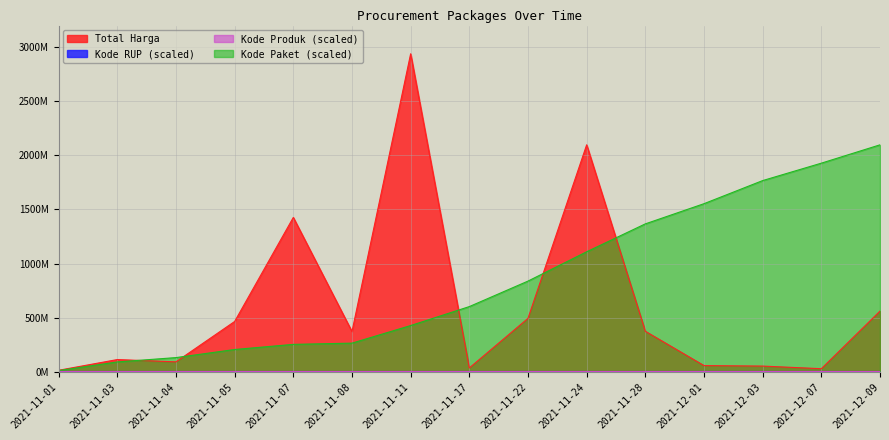

Between 2021-11-07 and 2021-11-11, which series saw the biggest shift?

Total Harga